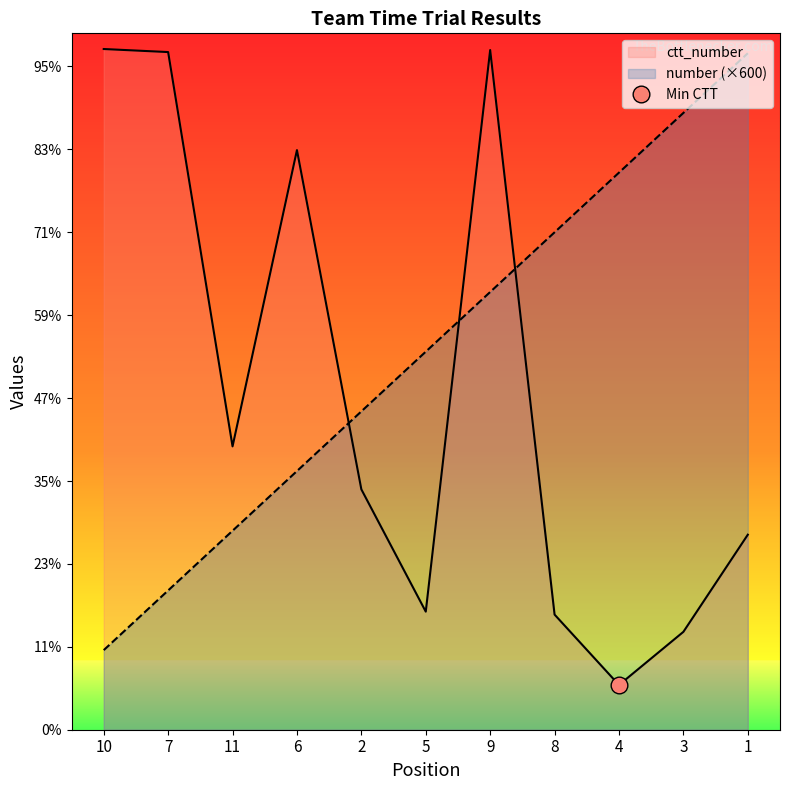

Does the chart display data point markers on the line(s)?

No